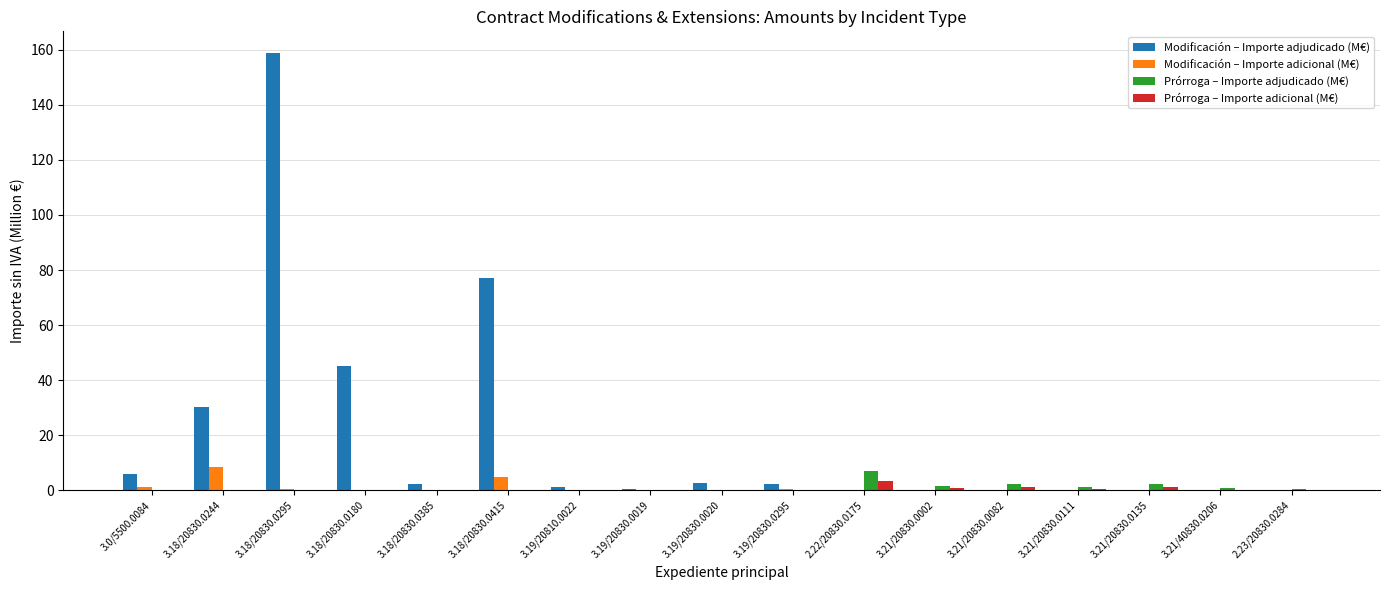

How many series are shown in this chart?

4